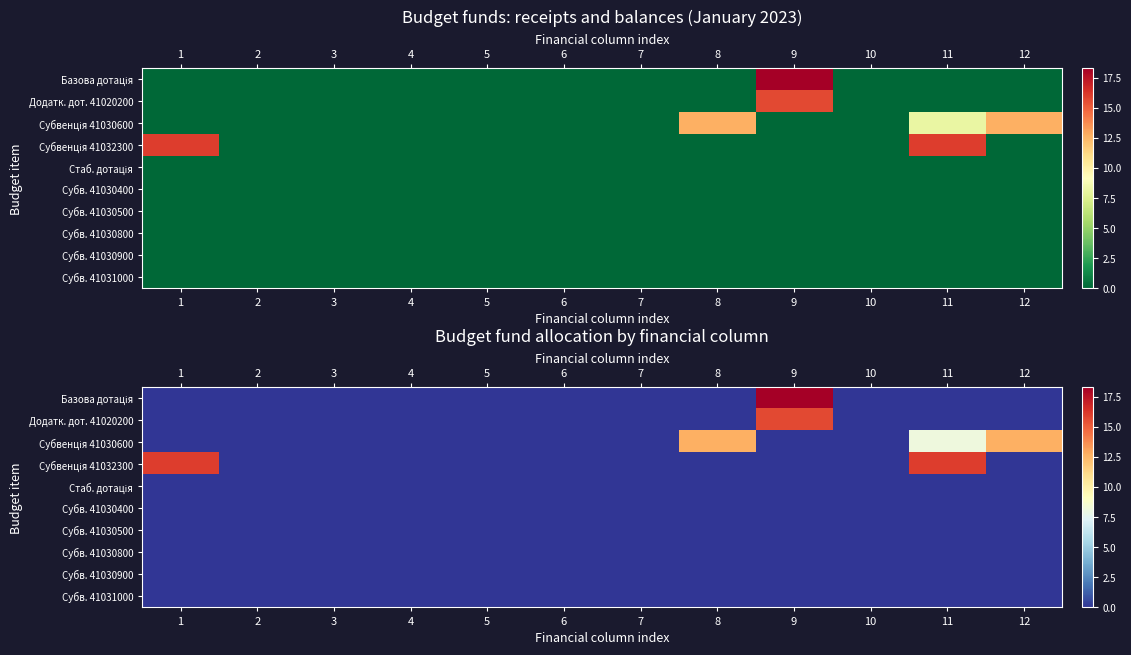

True or false: row_6 has a value of 0.0 at 8.

True